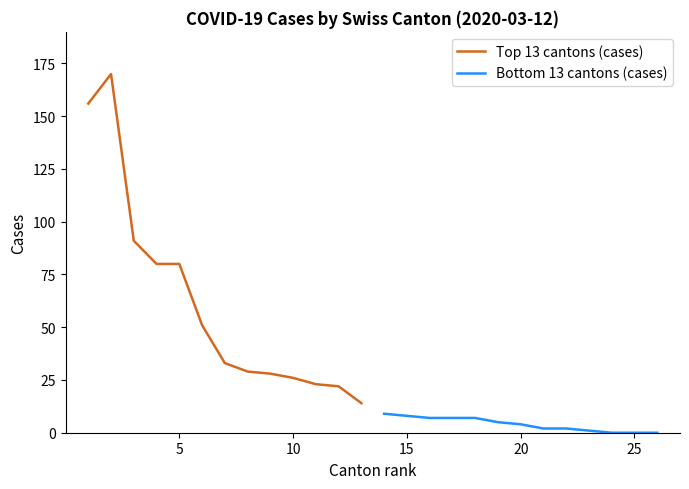

What is the maximum value for Bottom 13 cantons (cases)?

9